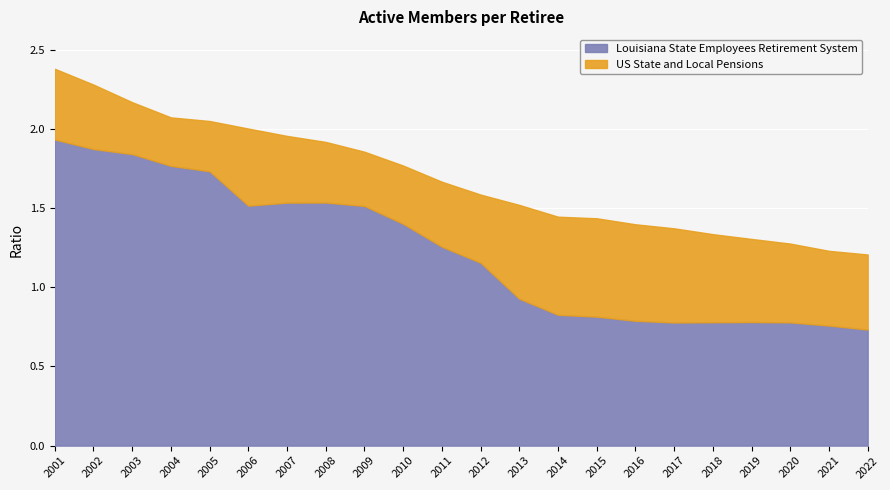

Which has a higher value, 2019 or 2005?

2005